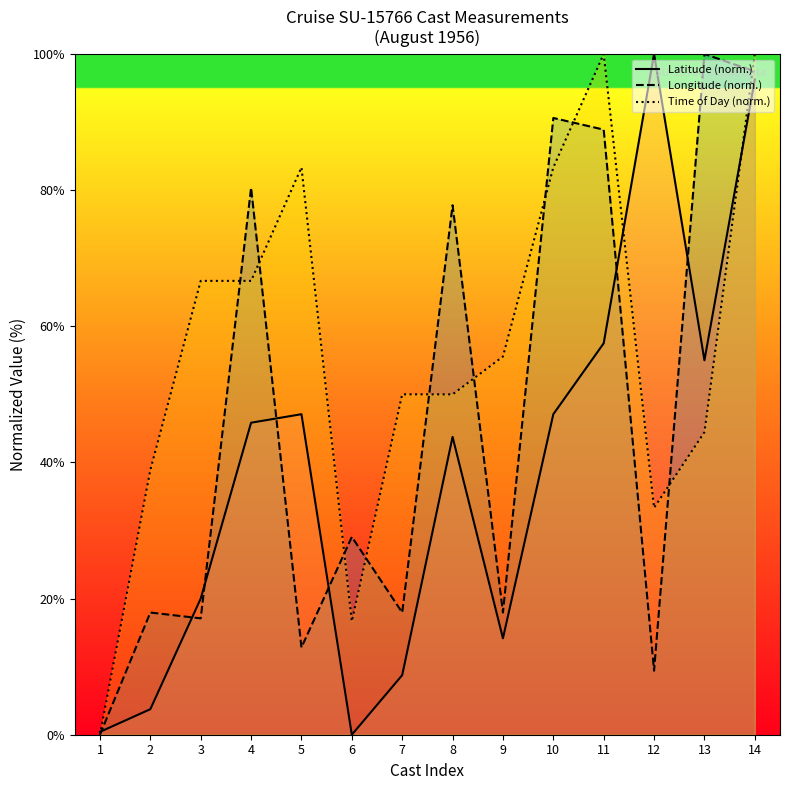

At how many categories does at least one series exceed 91?

4